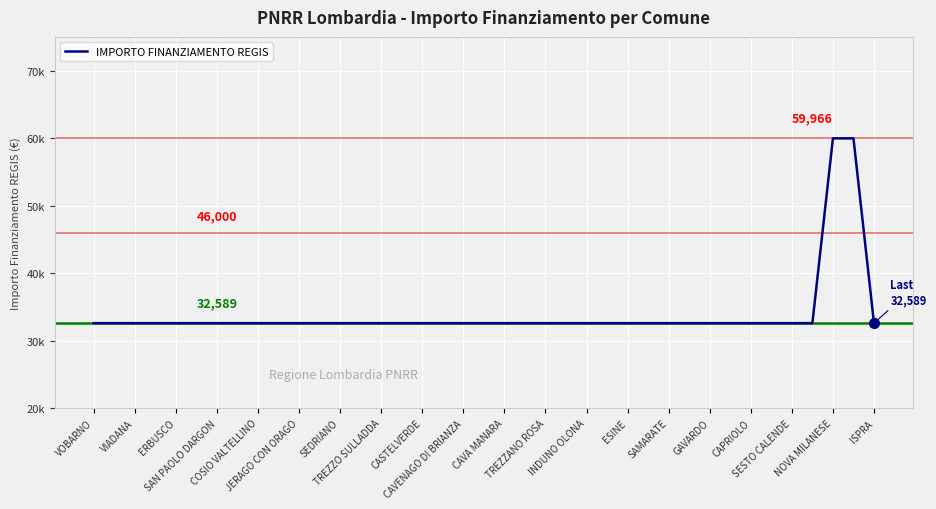

At which category does the chart reach its minimum across all series?

VOBARNO